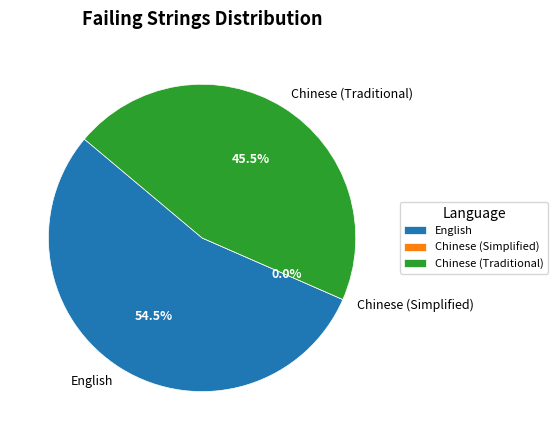

What is the change in value from Chinese (Simplified) to Chinese (Traditional)?

+5